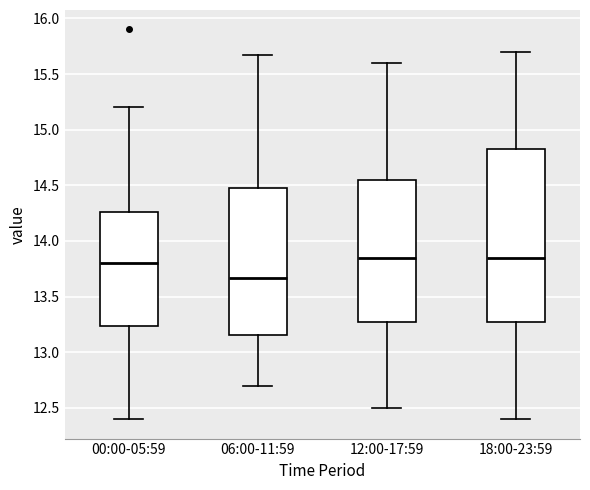

Where does the upper whisker of the box for 12:00-17:59 end on the y-axis? The values are not printed on the chart, so give them approximately, as read against the axis.

15.60